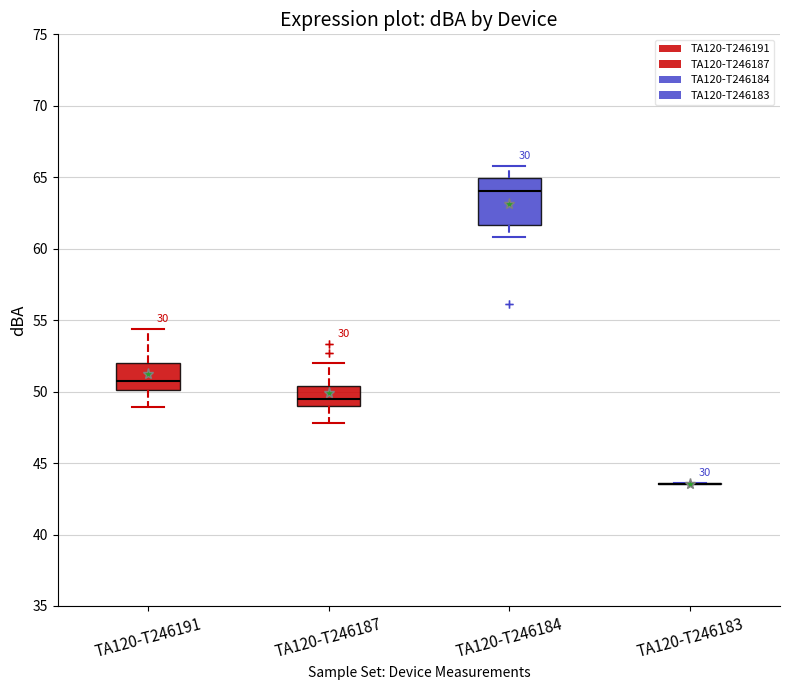

Where does the lower whisker of the box for TA120-T246184 end on the y-axis? The values are not printed on the chart, so give them approximately, as read against the axis.

61.0